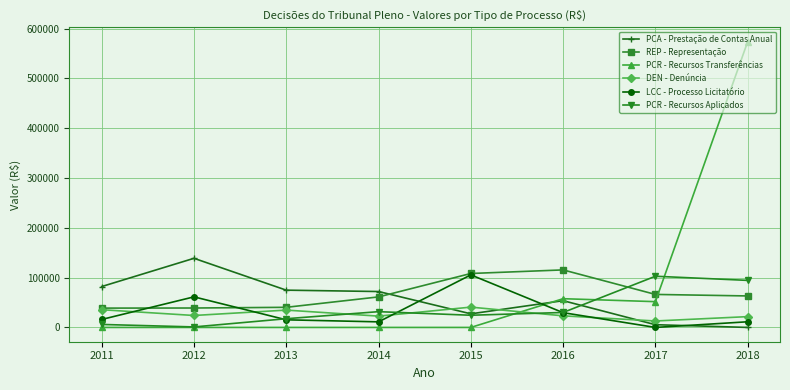

At which category is the sum across all series the highest?

2018